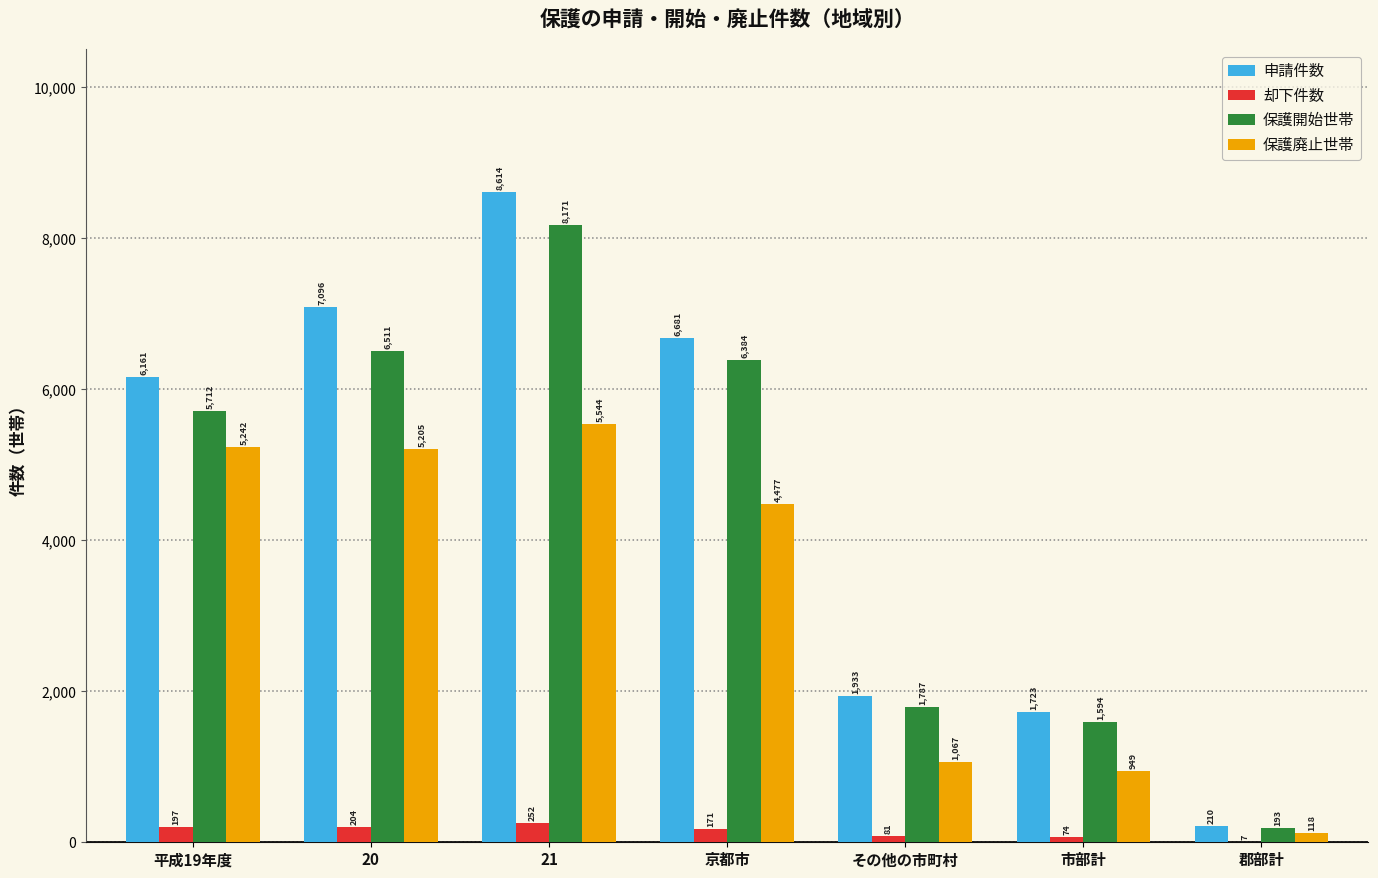

Which series changed the most between 21 and その他の市町村?

申請件数